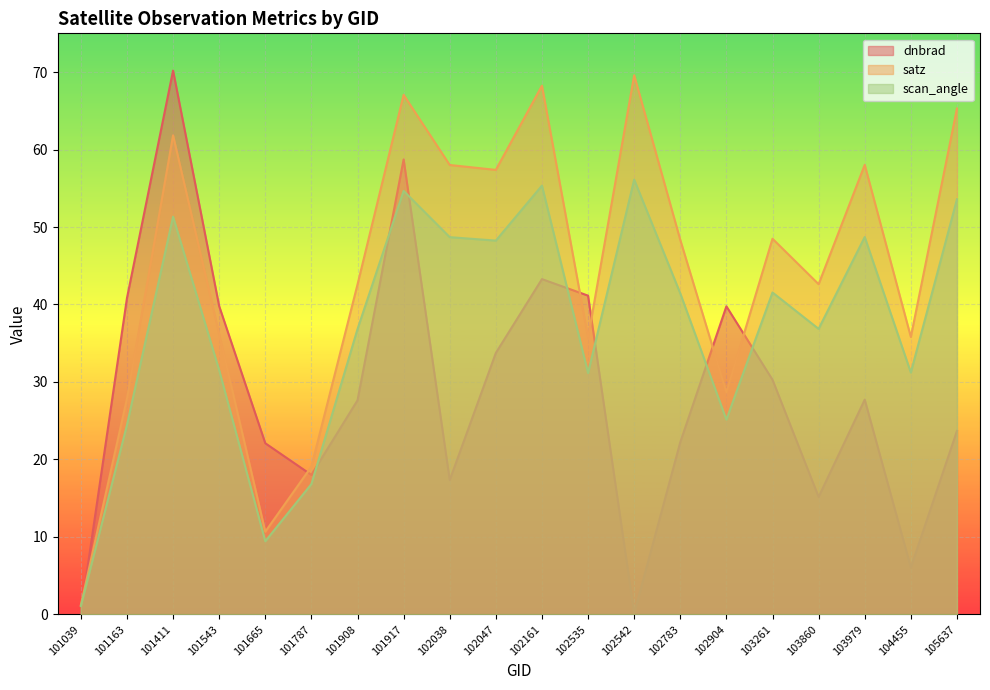

What is the value of the satz point at the 13th from the left?

69.6